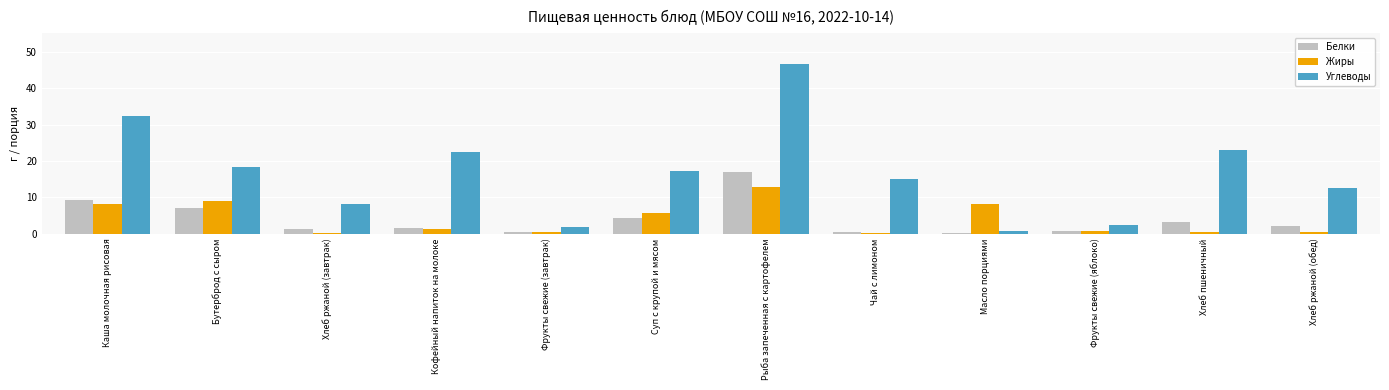

What is the sum of all Белки values?

47.0